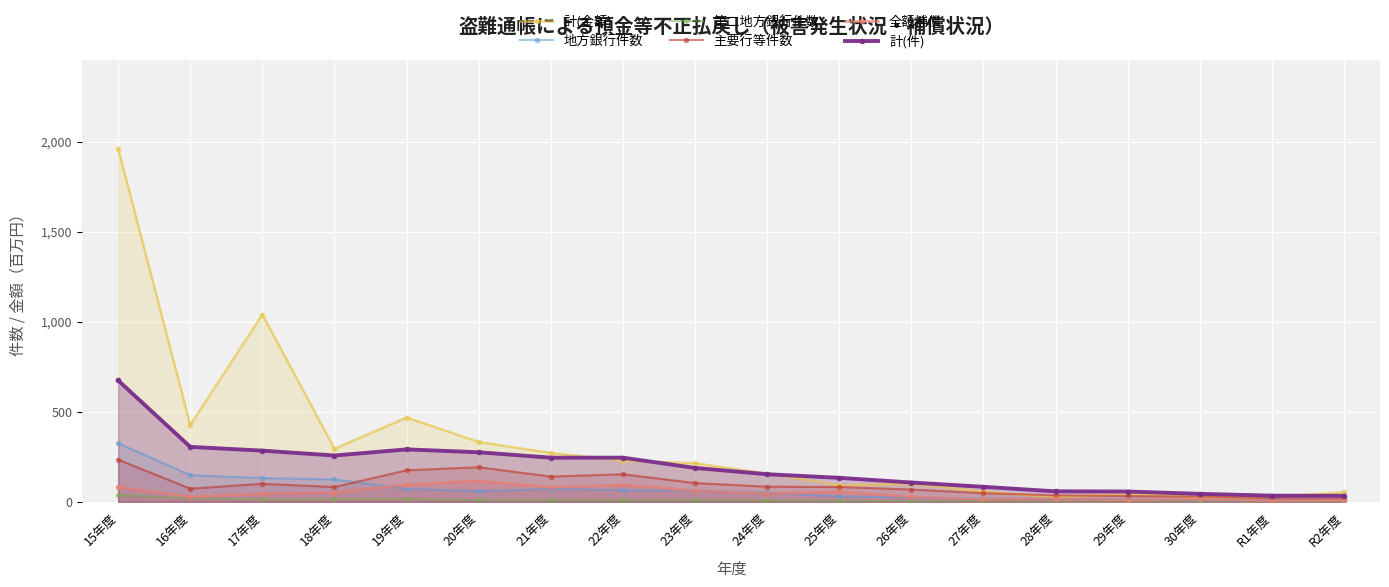

How many data points in 計(金額) are above 214?

8